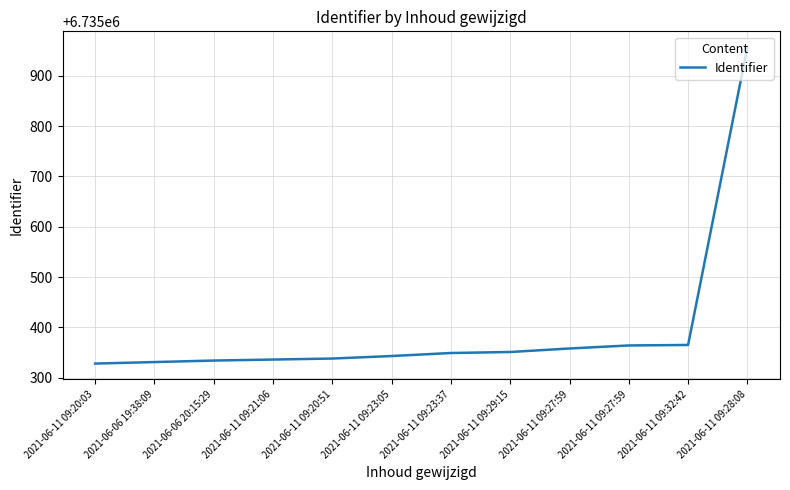

The value at 2021-06-11 09:32:42 is 6735365. True or false?

True